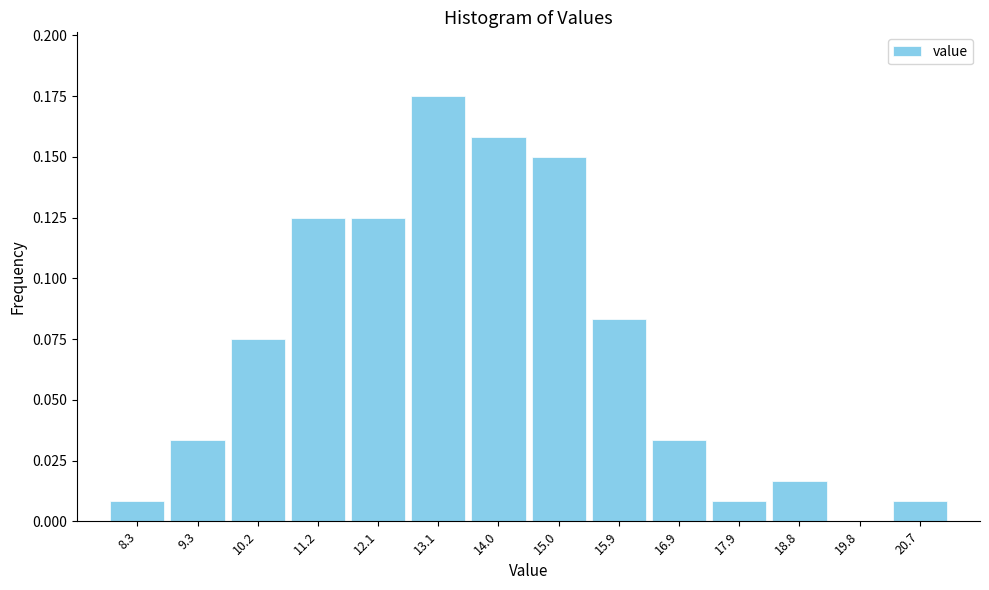

Is it true that the value at 14.0 is 0.0?

False